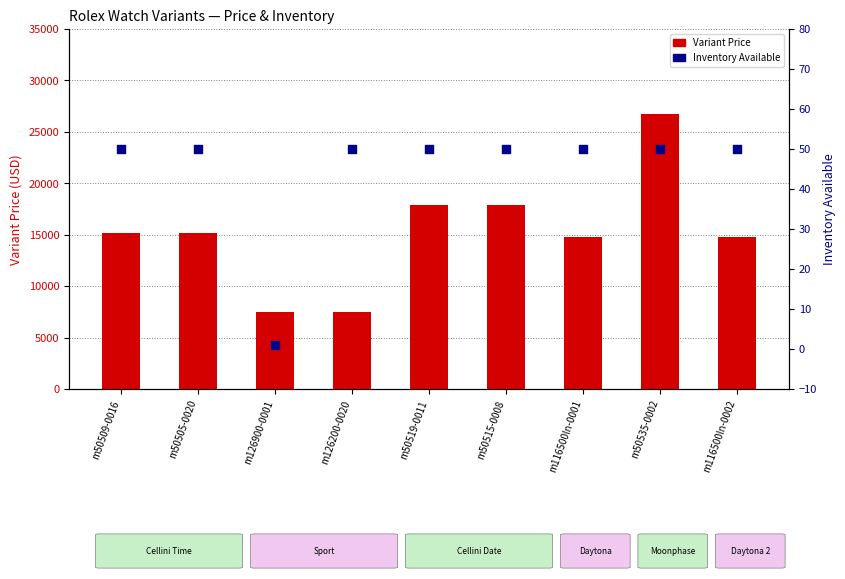

Which series has the largest Y range (max minus min)?

Variant Price